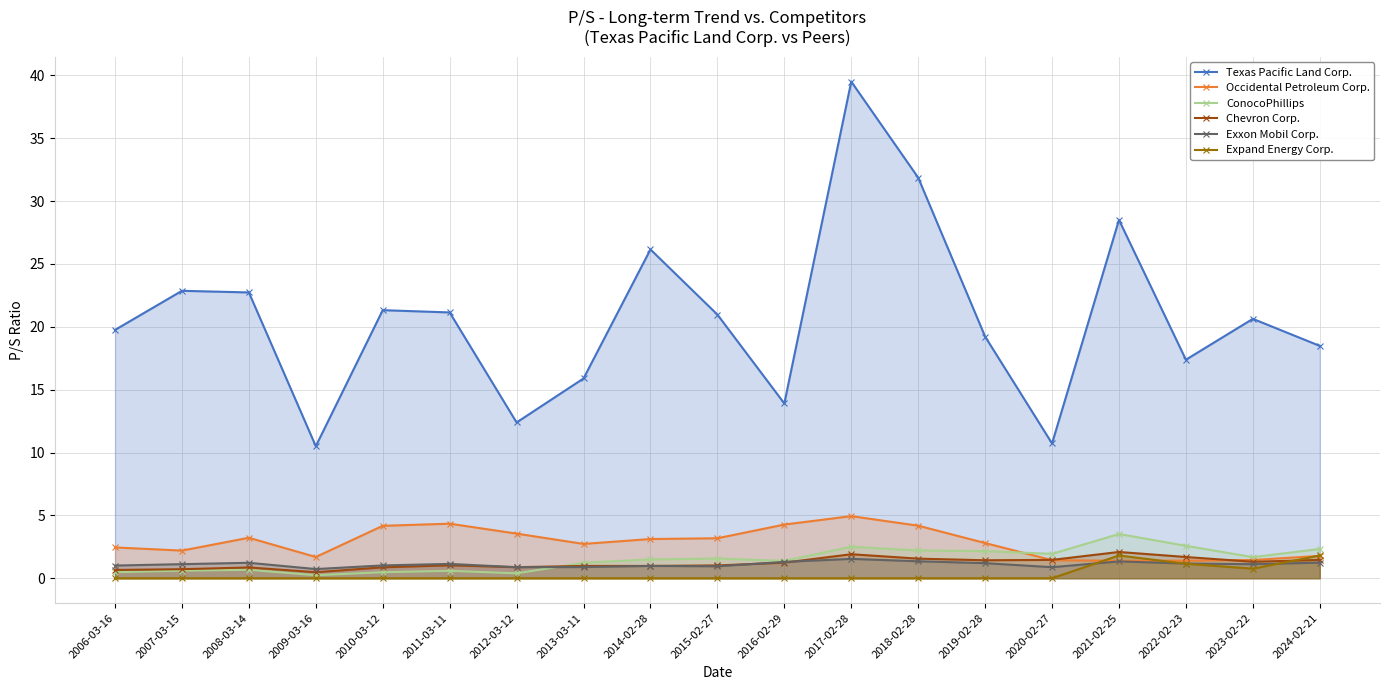

At which label does Chevron Corp. first exceed 1?

2011-03-11